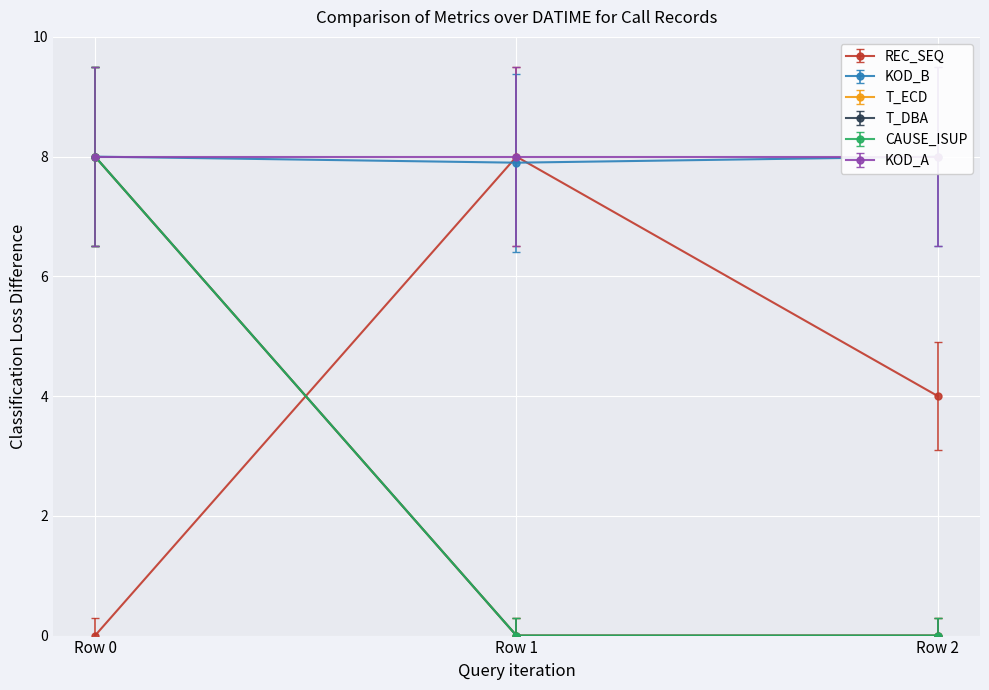

What is the value of the T_DBA point at the 1st from the left?

6.5